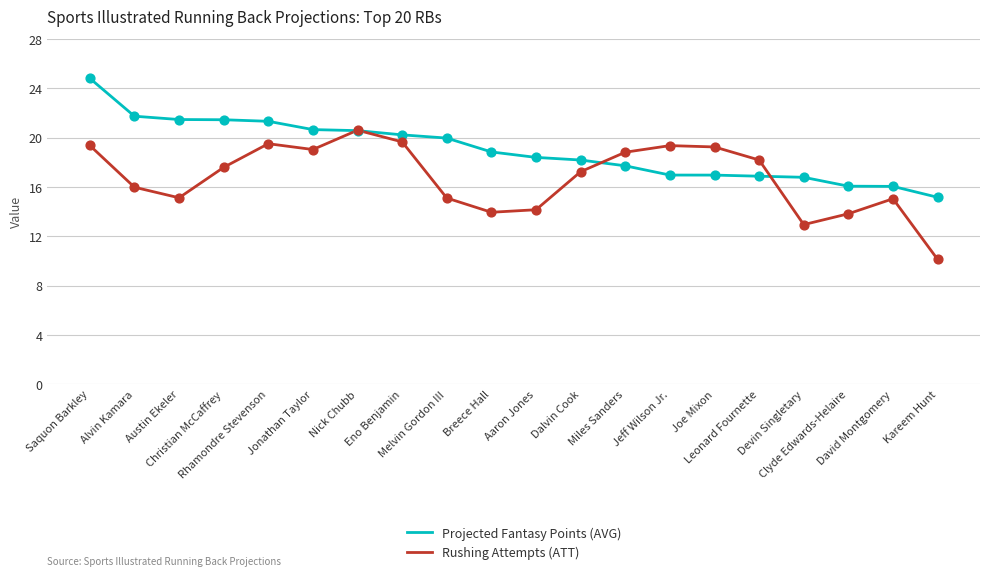

What are all the series names shown in the legend?

Projected Fantasy Points (AVG), Rushing Attempts (ATT)